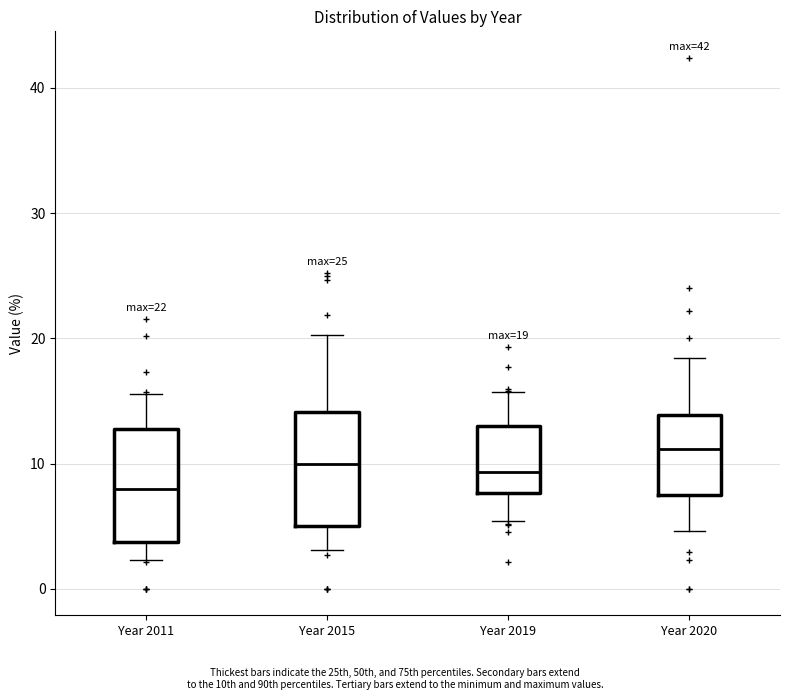

Which box has the highest median line?

Year 2020